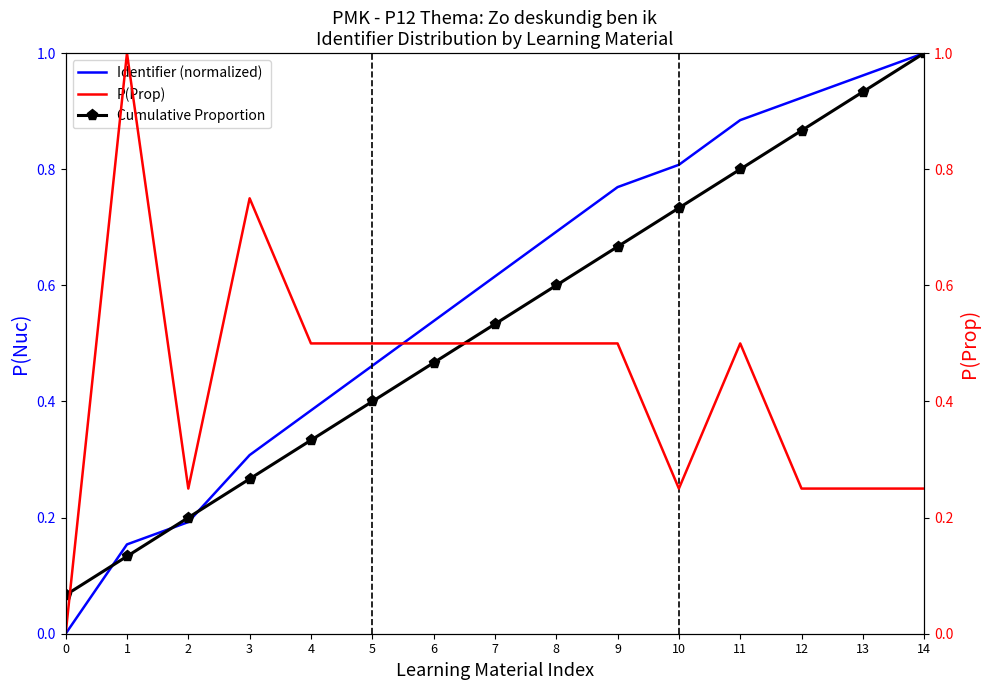

What is the total value across all series at 2?

0.6